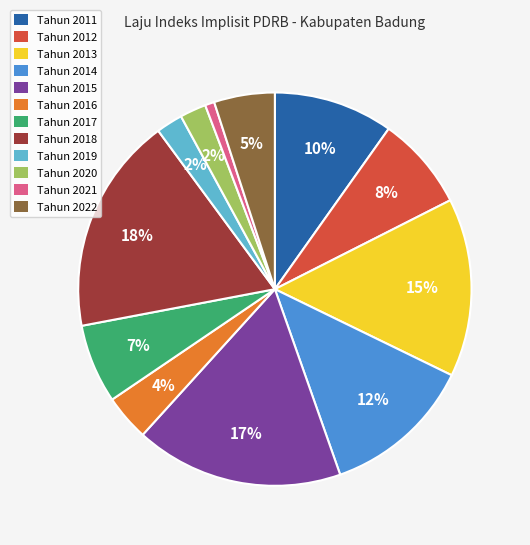

True or false: Tahun 2022 accounts for 5% of the total.

True